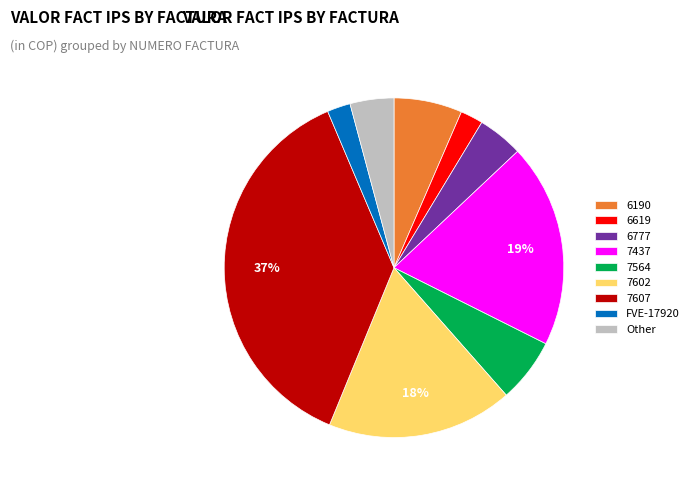

Does 6190 represent more than half of the total?

No